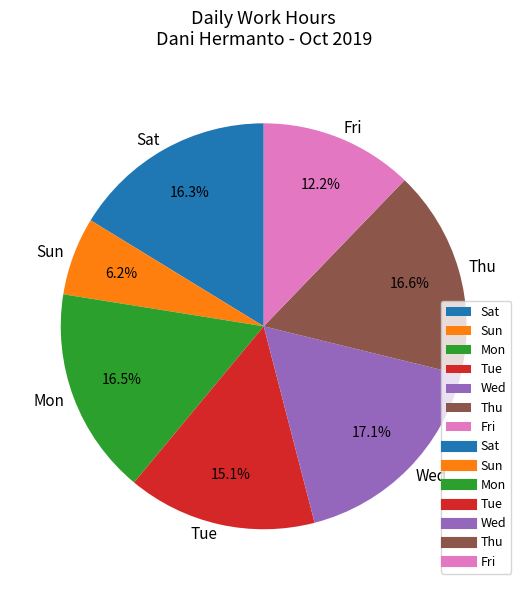

Count the number of slices in the pie.

7